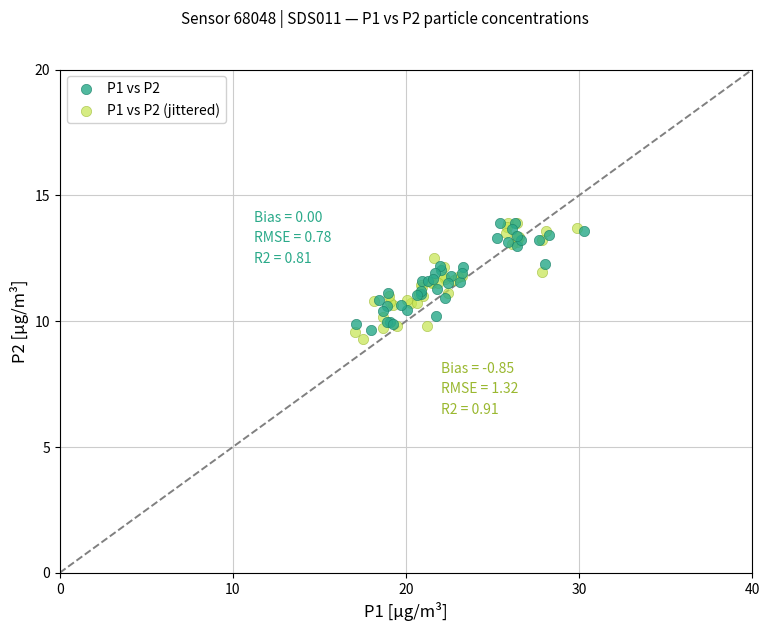

Which series has the largest Y range (max minus min)?

P1 vs P2 (jittered)